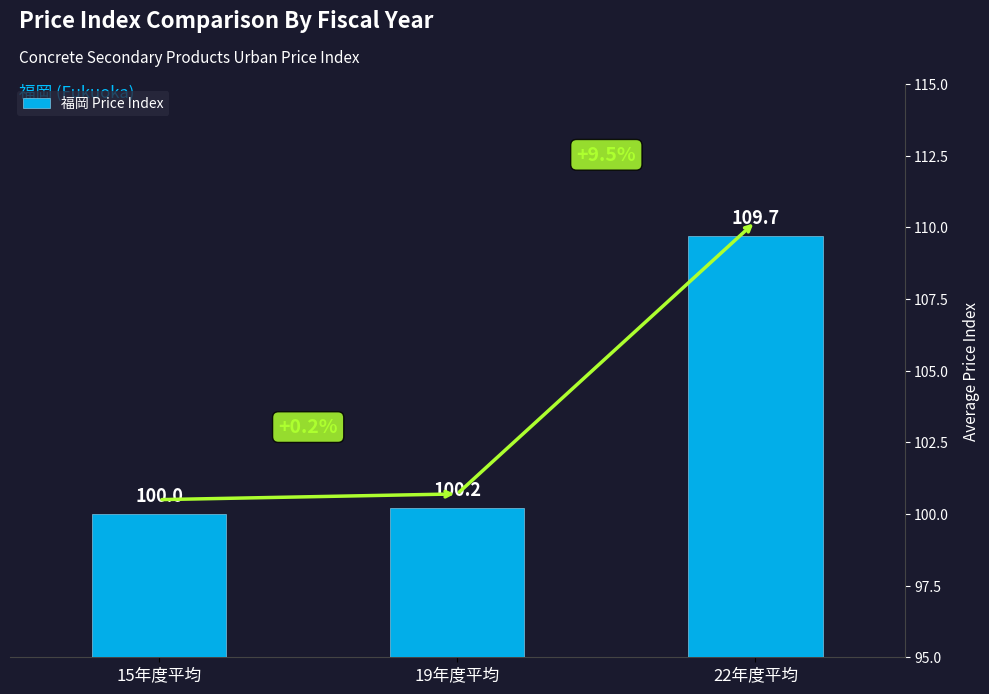

What is the difference between the maximum and second lowest values?

9.5